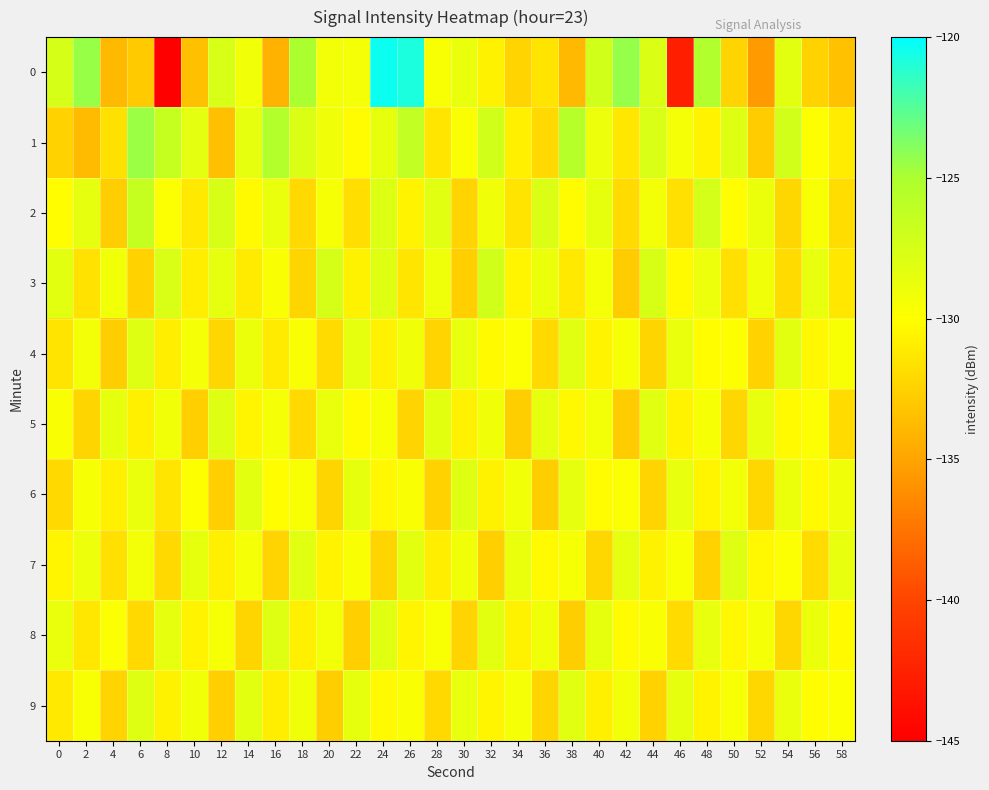

What is the maximum value shown in the chart?

-120.3